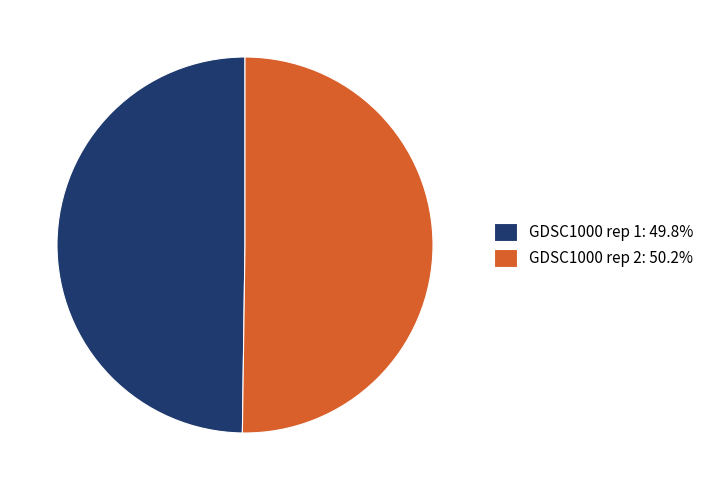

How many segments does this pie chart have?

2